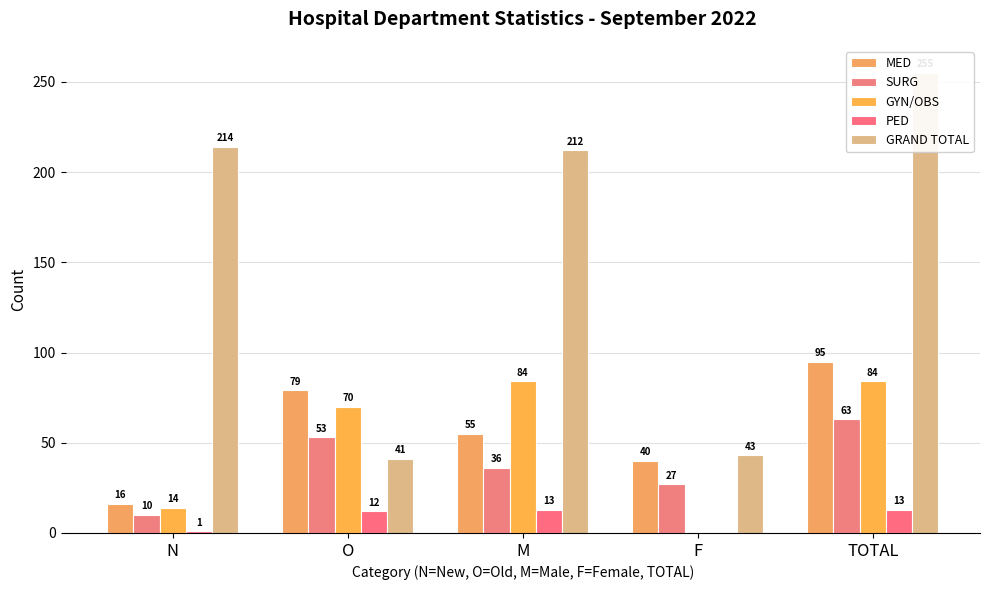

What is the label of the 2nd bar from the right?

F